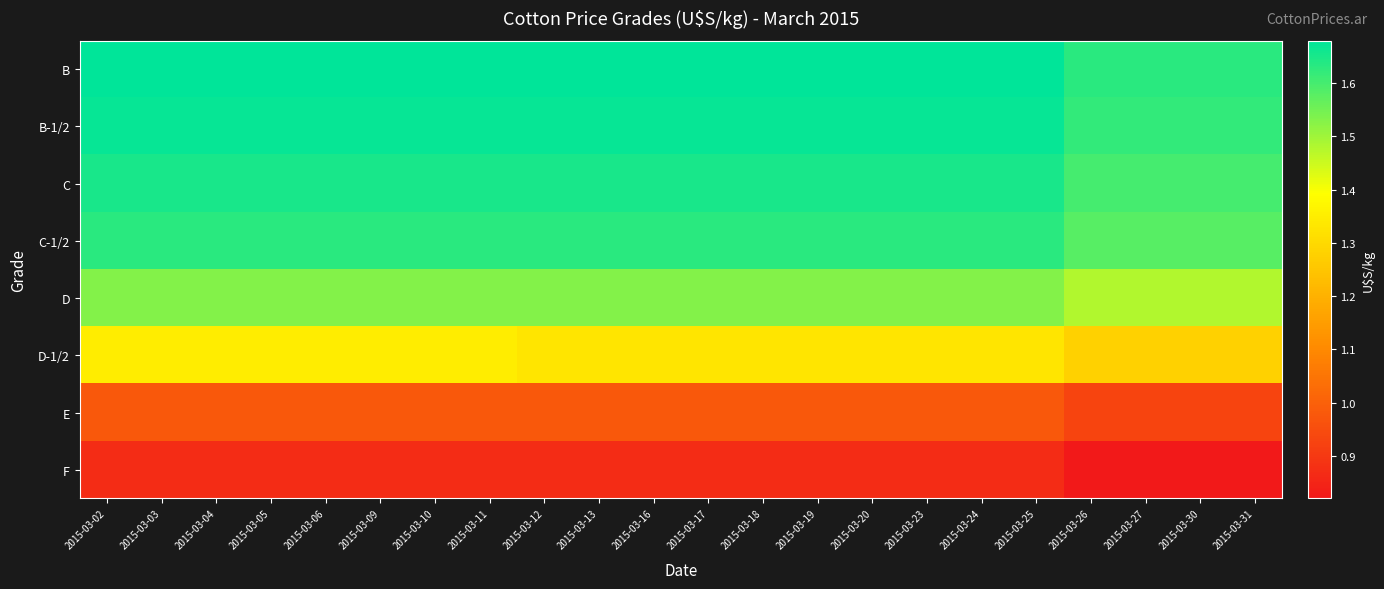

At 2015-03-06, list the series in order from smallest to largest.

F, E, D-1/2, D, C-1/2, C, B-1/2, B